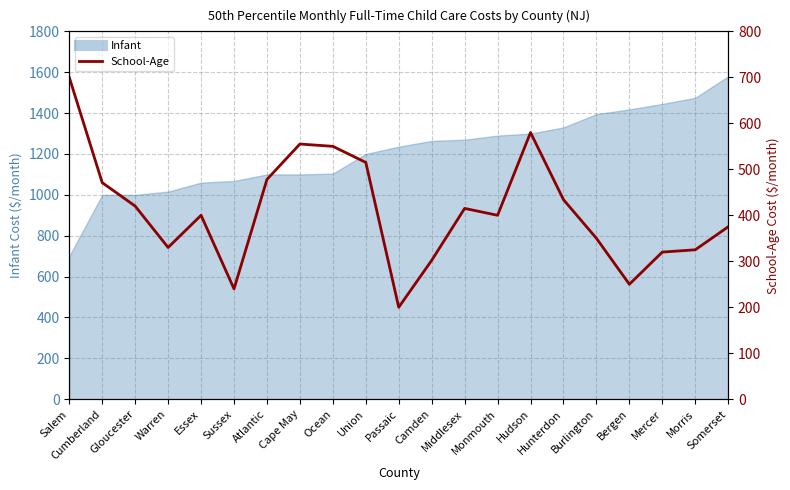

Where is the data nearest to the value 450?

Hunterdon